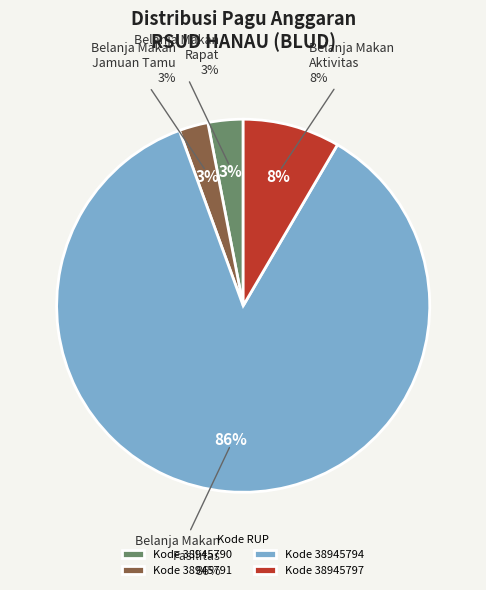

What is the total percentage of 38945791 and 38945794?

88.5%